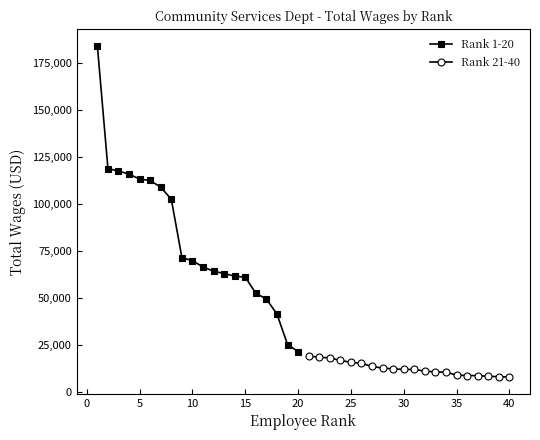

Which series has the widest spread of values?

Rank 1-20